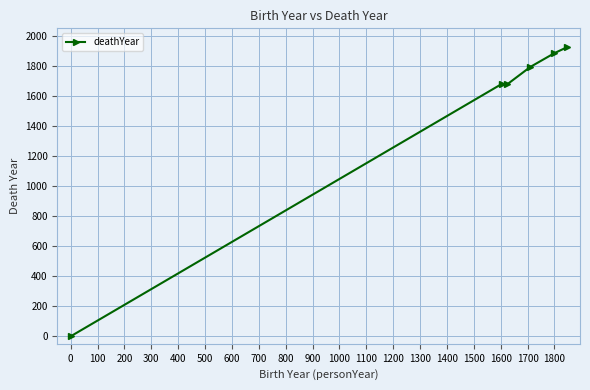

What is the difference between the second highest and second lowest values?

208